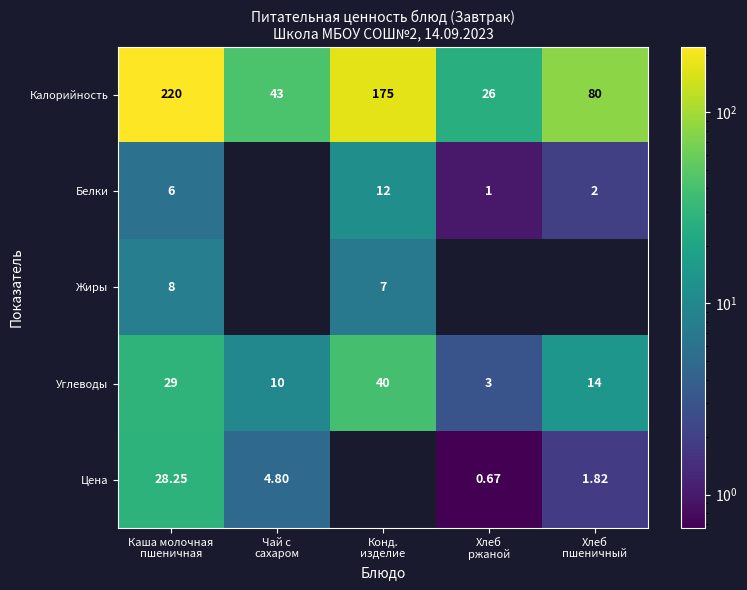

Is it true that Углеводы equals 10.0 at Чай с сахаром?

True